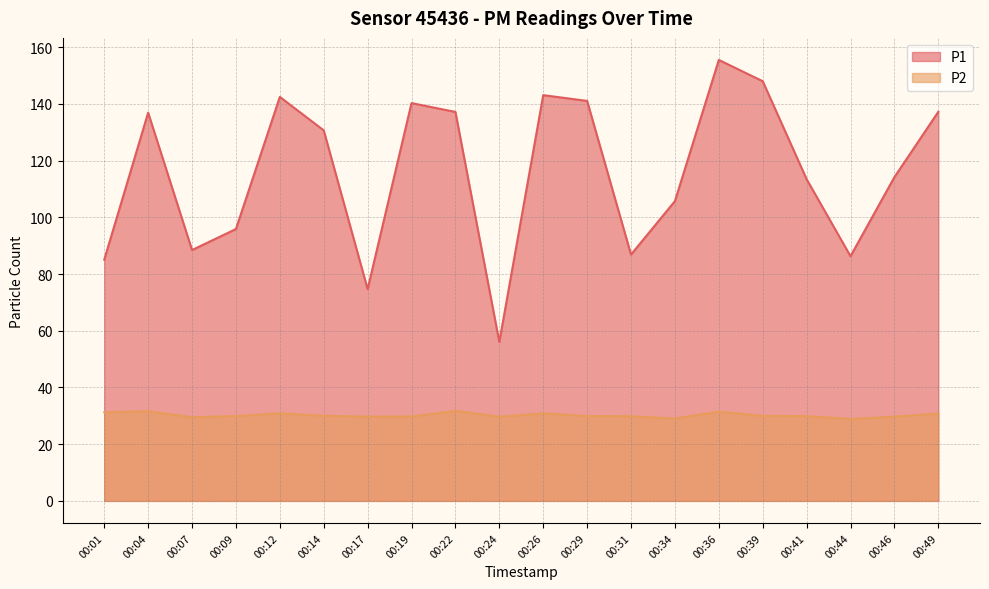

How many interior local valleys does the P2 series have?

5